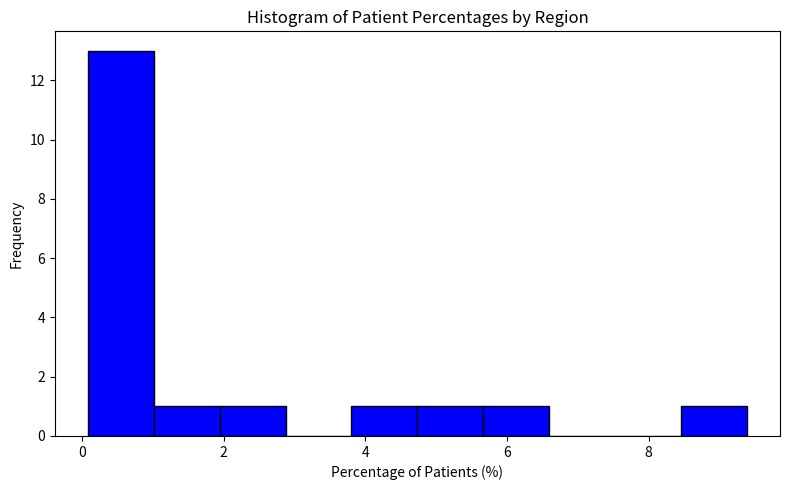

Reading left to right, transcribe this chart: for each bar, give the range it covers on the x-axis and its height. Neither the bar edges nor the heights are printed on the chart, so give them approximately, as read against the axes.

0.0 to 1.0: 13
1.0 to 2.0: 1
2.0 to 2.8: 1
2.8 to 3.8: 0
3.8 to 4.8: 1
4.8 to 5.6: 1
5.6 to 6.6: 1
6.6 to 7.6: 0
7.6 to 8.4: 0
8.4 to 9.4: 1